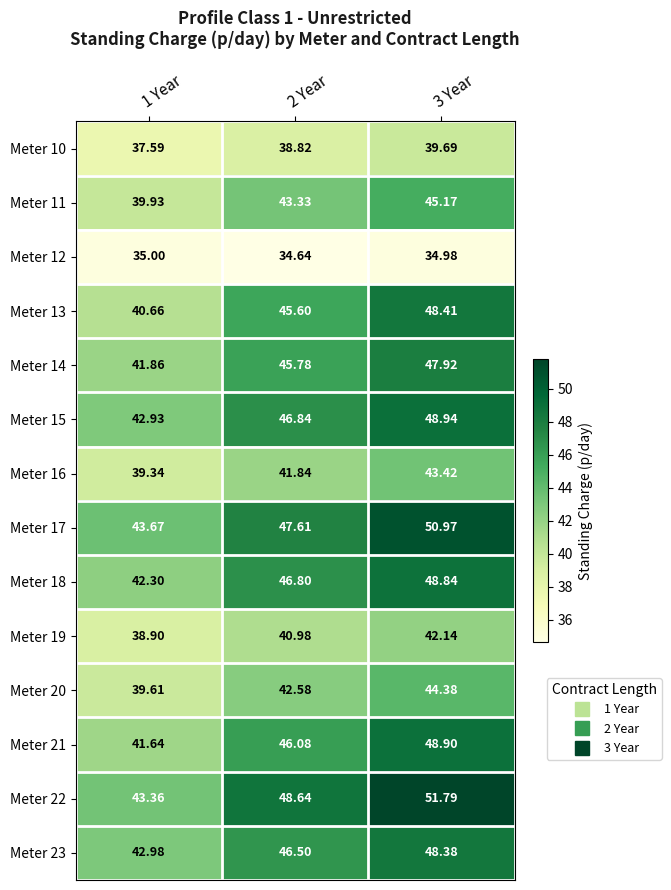

Is the value of Meter 12 at 1 Year greater than the value of Meter 21 at 1 Year?

No